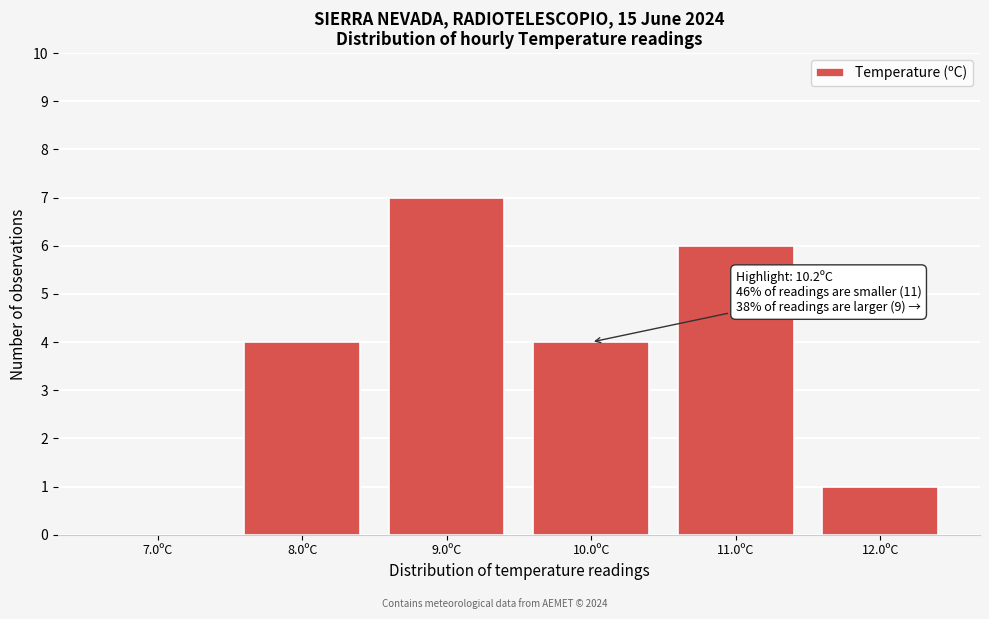

Which range on the x-axis has the tallest bar?

8.5 to 9.5